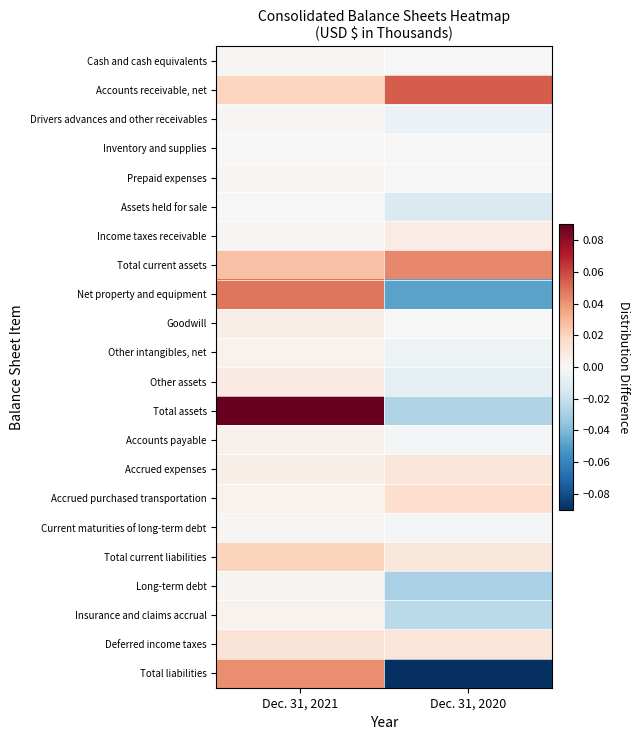

Reading left to right, list all the values displayed in this chart.

Cash and cash equivalents: Dec. 31, 2021=0.0	Dec. 31, 2020=0.0
Accounts receivable, net: Dec. 31, 2021=0.0	Dec. 31, 2020=0.1
Drivers advances and other receivables: Dec. 31, 2021=0.0	Dec. 31, 2020=-0.0
Inventory and supplies: Dec. 31, 2021=0.0	Dec. 31, 2020=0.0
Prepaid expenses: Dec. 31, 2021=0.0	Dec. 31, 2020=0.0
Assets held for sale: Dec. 31, 2021=0.0	Dec. 31, 2020=-0.0
Income taxes receivable: Dec. 31, 2021=0.0	Dec. 31, 2020=0.0
Total current assets: Dec. 31, 2021=0.0	Dec. 31, 2020=0.0
Net property and equipment: Dec. 31, 2021=0.0	Dec. 31, 2020=-0.0
Goodwill: Dec. 31, 2021=0.0	Dec. 31, 2020=0.0
Other intangibles, net: Dec. 31, 2021=0.0	Dec. 31, 2020=-0.0
Other assets: Dec. 31, 2021=0.0	Dec. 31, 2020=-0.0
Total assets: Dec. 31, 2021=0.1	Dec. 31, 2020=-0.0
Accounts payable: Dec. 31, 2021=0.0	Dec. 31, 2020=-0.0
Accrued expenses: Dec. 31, 2021=0.0	Dec. 31, 2020=0.0
Accrued purchased transportation: Dec. 31, 2021=0.0	Dec. 31, 2020=0.0
Current maturities of long-term debt: Dec. 31, 2021=0.0	Dec. 31, 2020=-0.0
Total current liabilities: Dec. 31, 2021=0.0	Dec. 31, 2020=0.0
Long-term debt: Dec. 31, 2021=0.0	Dec. 31, 2020=-0.0
Insurance and claims accrual: Dec. 31, 2021=0.0	Dec. 31, 2020=-0.0
Deferred income taxes: Dec. 31, 2021=0.0	Dec. 31, 2020=0.0
Total liabilities: Dec. 31, 2021=0.0	Dec. 31, 2020=-0.1